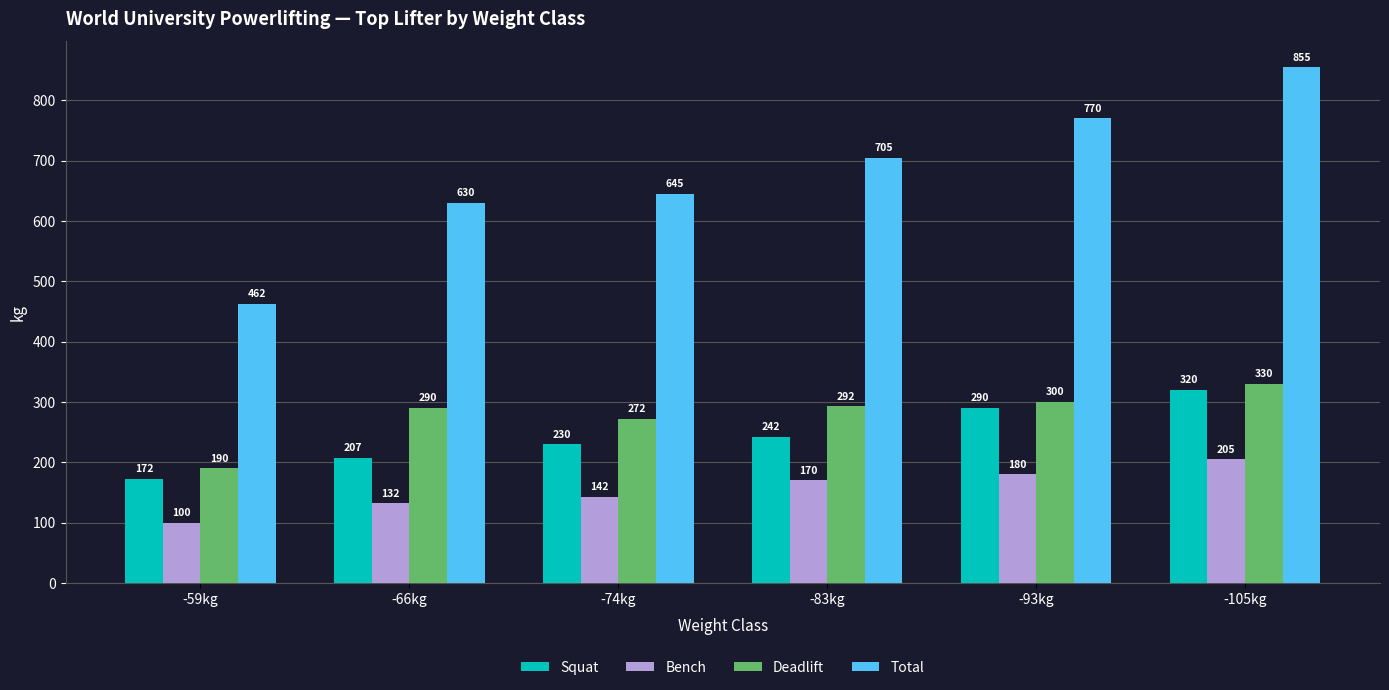

How many data points in Total are less than 705?

3